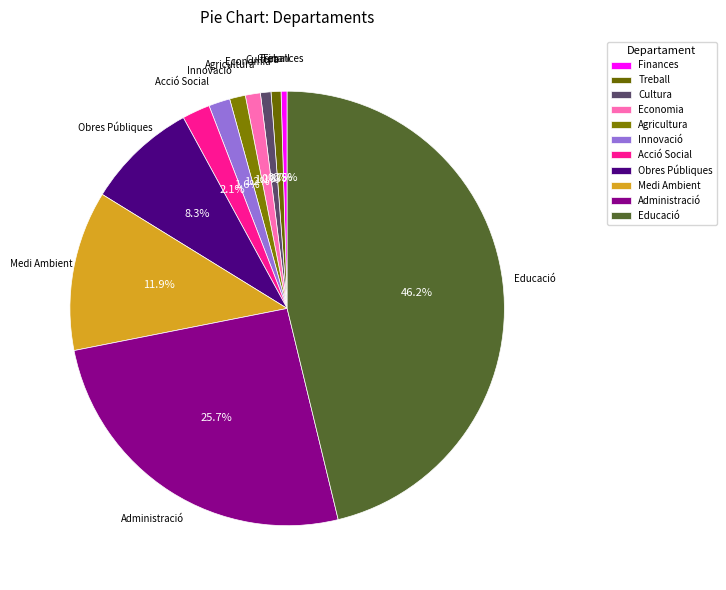

To the nearest percent, what percentage of the pie is Obres Públiques?

8%